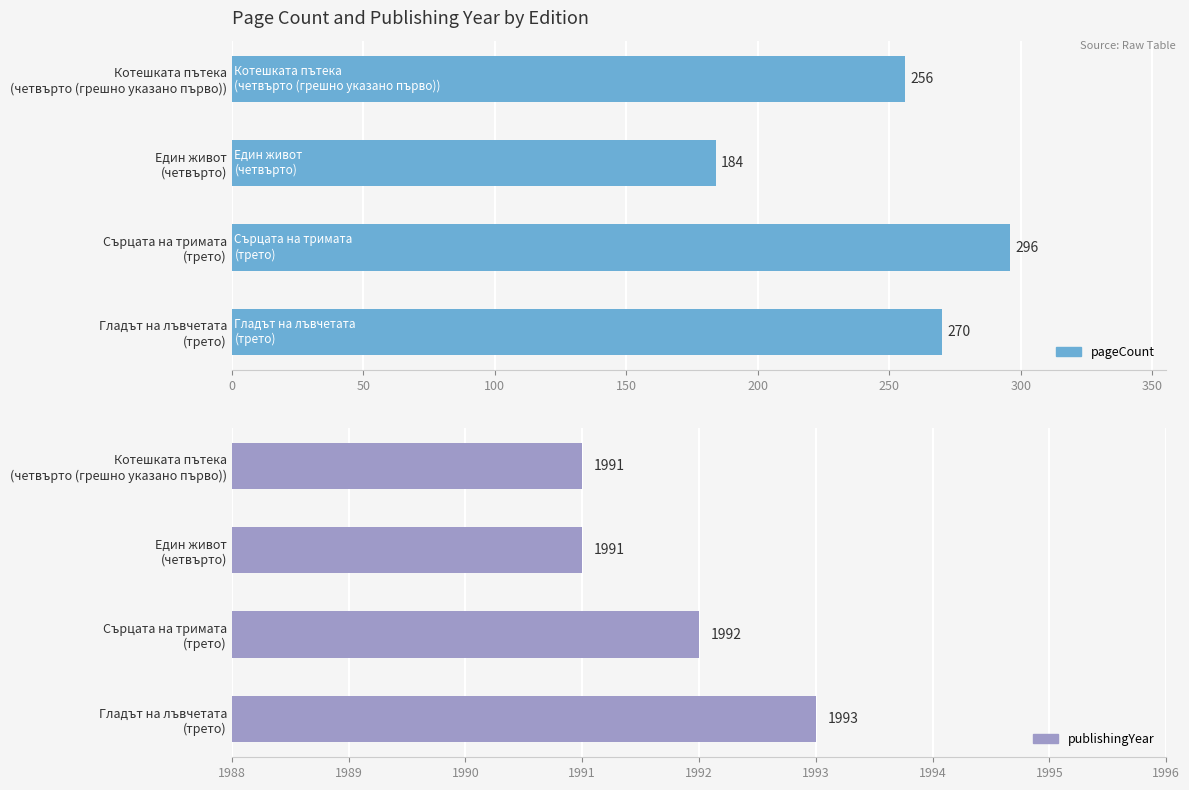

Which has a higher value, Котешката пътека (четвърто (грешно указано първо)) or Гладът на лъвчетата (трето)?

Гладът на лъвчетата (трето)